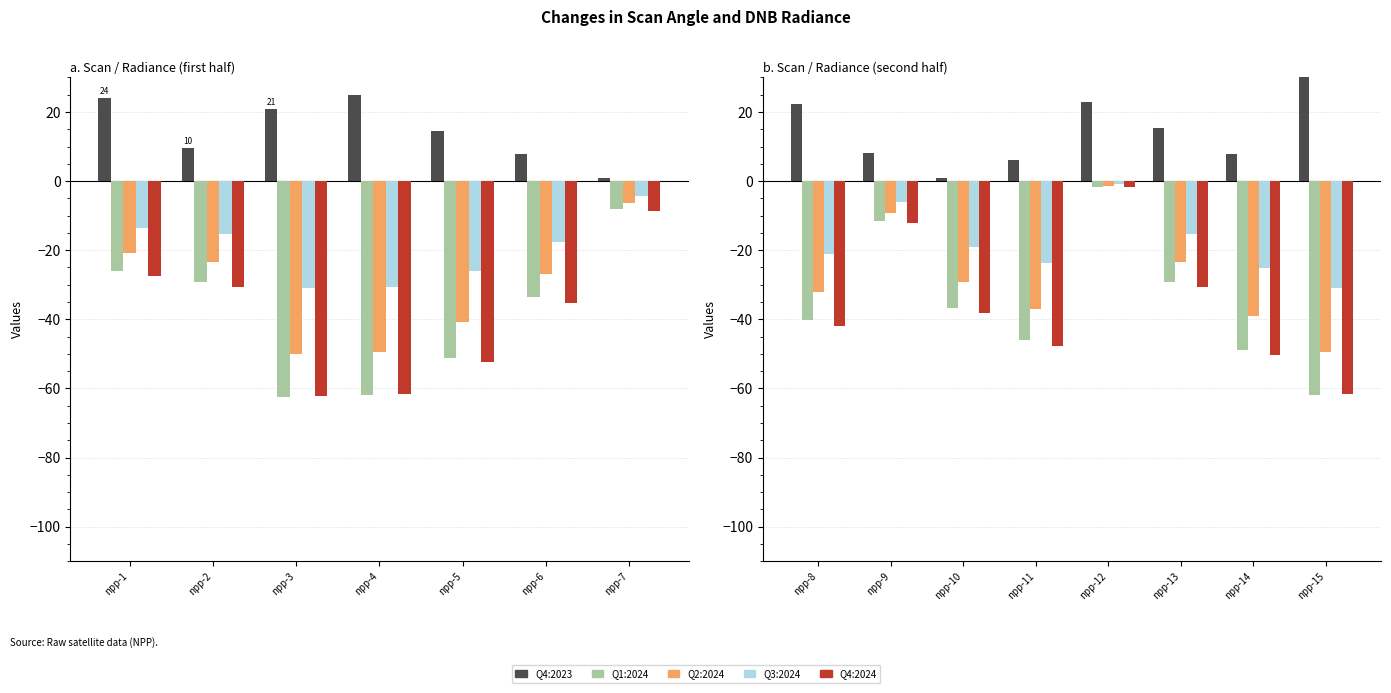

Which series has the widest spread of values?

Q1:2024